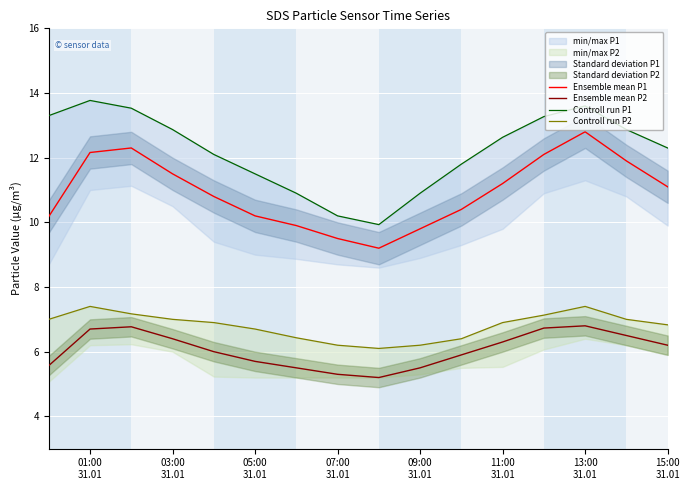

True or false: Ensemble mean P1 and Ensemble mean P2 intersect in this chart.

False